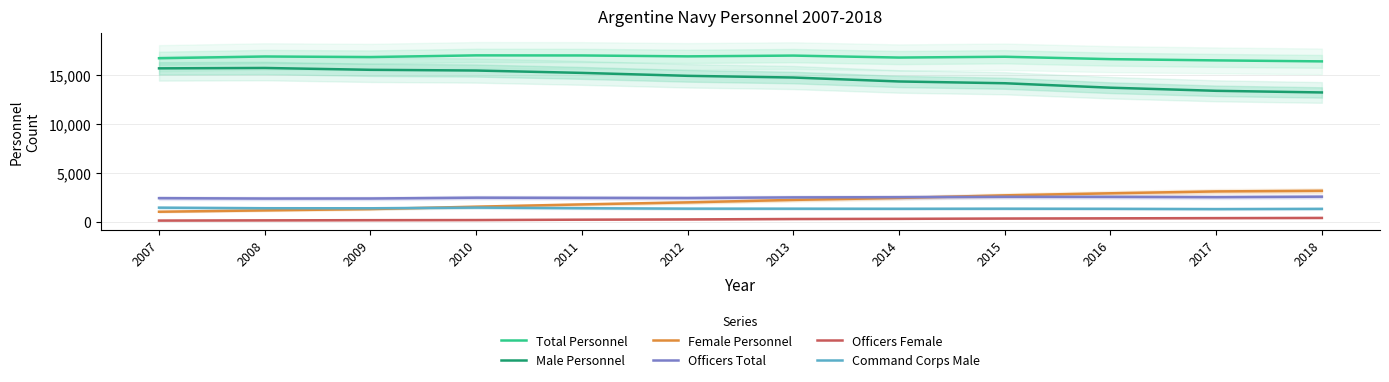

Is it true that Officers Female equals 381 at 2017?

True